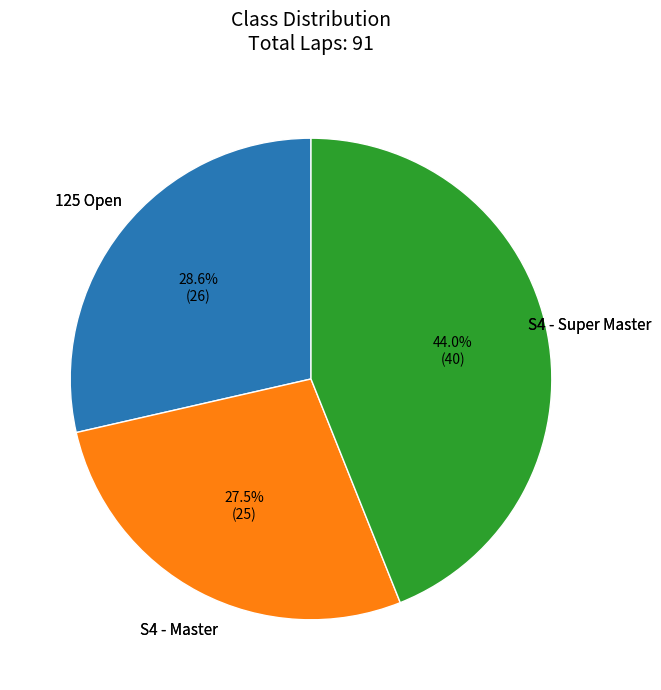

Is there a majority slice in this chart?

No